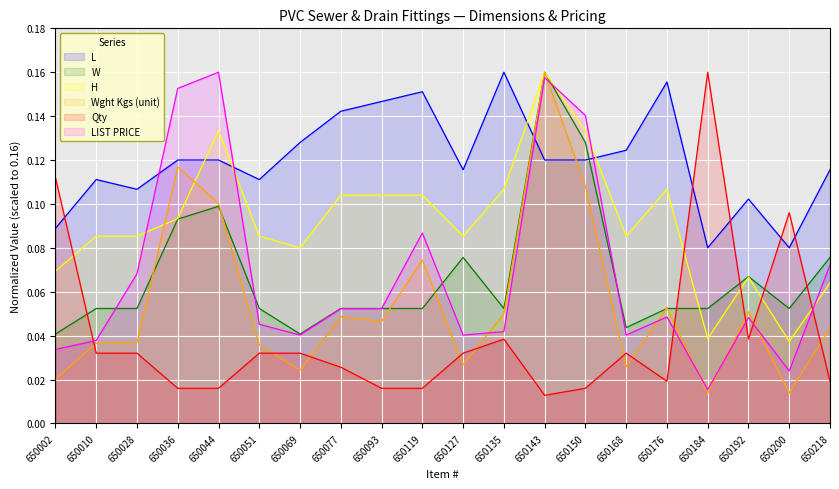

Reading left to right, extract all data points from this chart.

L: 650002=0.1	650010=0.1	650028=0.1	650036=0.1	650044=0.1	650051=0.1	650069=0.1	650077=0.1	650093=0.1	650119=0.2	650127=0.1	650135=0.2	650143=0.1	650150=0.1	650168=0.1	650176=0.2	650184=0.1	650192=0.1	650200=0.1	650218=0.1
W: 650002=0.0	650010=0.1	650028=0.1	650036=0.1	650044=0.1	650051=0.1	650069=0.0	650077=0.1	650093=0.1	650119=0.1	650127=0.1	650135=0.1	650143=0.2	650150=0.1	650168=0.0	650176=0.1	650184=0.1	650192=0.1	650200=0.1	650218=0.1
H: 650002=0.1	650010=0.1	650028=0.1	650036=0.1	650044=0.1	650051=0.1	650069=0.1	650077=0.1	650093=0.1	650119=0.1	650127=0.1	650135=0.1	650143=0.2	650150=0.1	650168=0.1	650176=0.1	650184=0.0	650192=0.1	650200=0.0	650218=0.1
Wght Kgs (unit): 650002=0.0	650010=0.0	650028=0.0	650036=0.1	650044=0.1	650051=0.0	650069=0.0	650077=0.0	650093=0.0	650119=0.1	650127=0.0	650135=0.0	650143=0.2	650150=0.1	650168=0.0	650176=0.1	650184=0.0	650192=0.1	650200=0.0	650218=0.0
Qty: 650002=0.1	650010=0.0	650028=0.0	650036=0.0	650044=0.0	650051=0.0	650069=0.0	650077=0.0	650093=0.0	650119=0.0	650127=0.0	650135=0.0	650143=0.0	650150=0.0	650168=0.0	650176=0.0	650184=0.2	650192=0.0	650200=0.1	650218=0.0
LIST PRICE: 650002=0.0	650010=0.0	650028=0.1	650036=0.2	650044=0.2	650051=0.0	650069=0.0	650077=0.1	650093=0.1	650119=0.1	650127=0.0	650135=0.0	650143=0.2	650150=0.1	650168=0.0	650176=0.0	650184=0.0	650192=0.0	650200=0.0	650218=0.1